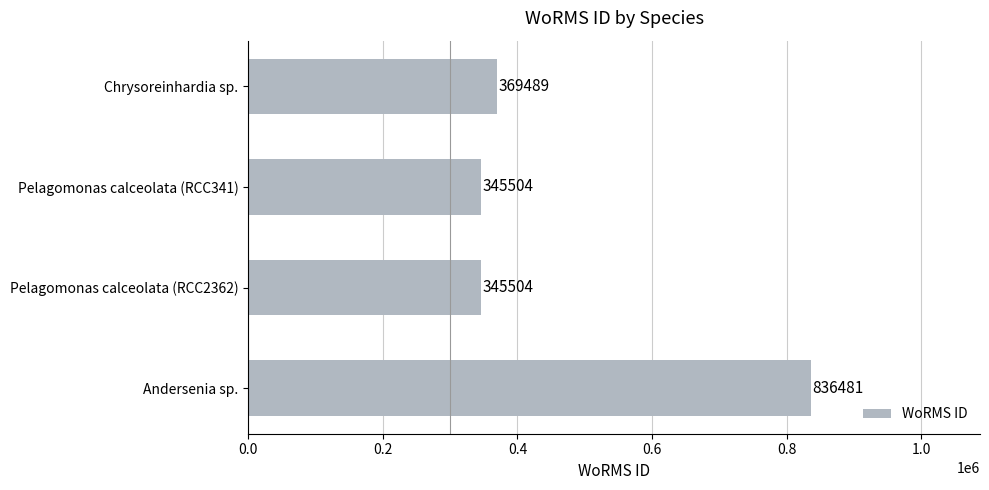

Reading bottom to top, list all the values displayed in this chart.

Andersenia sp.=836481	Pelagomonas calceolata (RCC2362)=345504	Pelagomonas calceolata (RCC341)=345504	Chrysoreinhardia sp.=369489